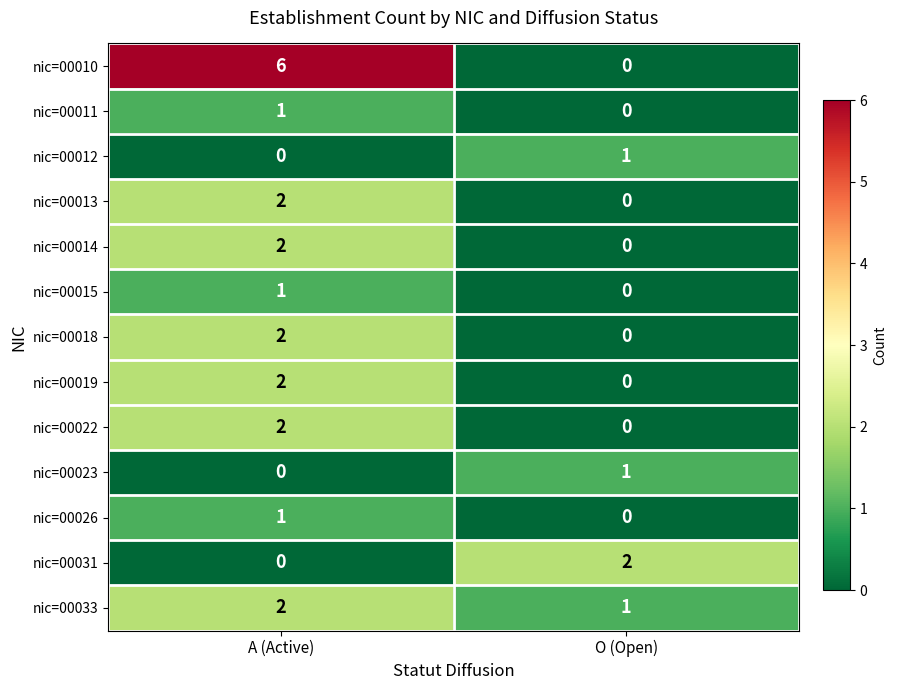

Count the number of categories in the chart.

2